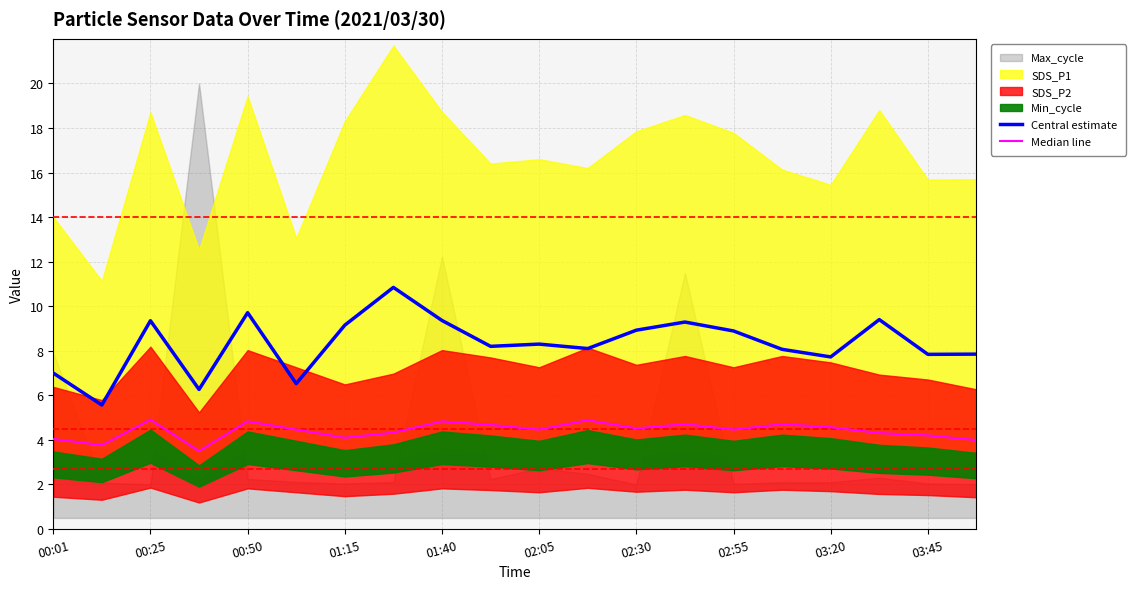

What is the lowest value of the Central estimate series?

5.6